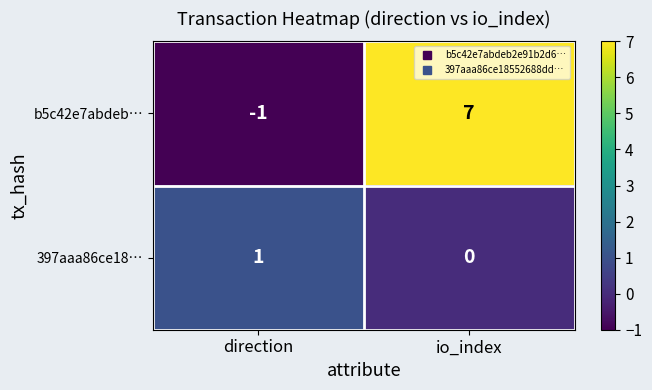

At which category does the chart reach its peak across all series?

io_index